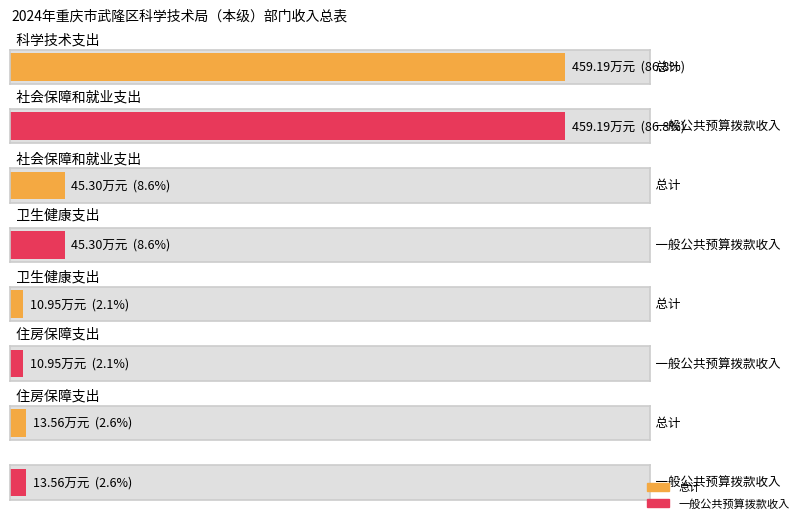

Rank the series at 住房保障支出 from lowest to highest value.

总计, 一般公共预算拨款收入